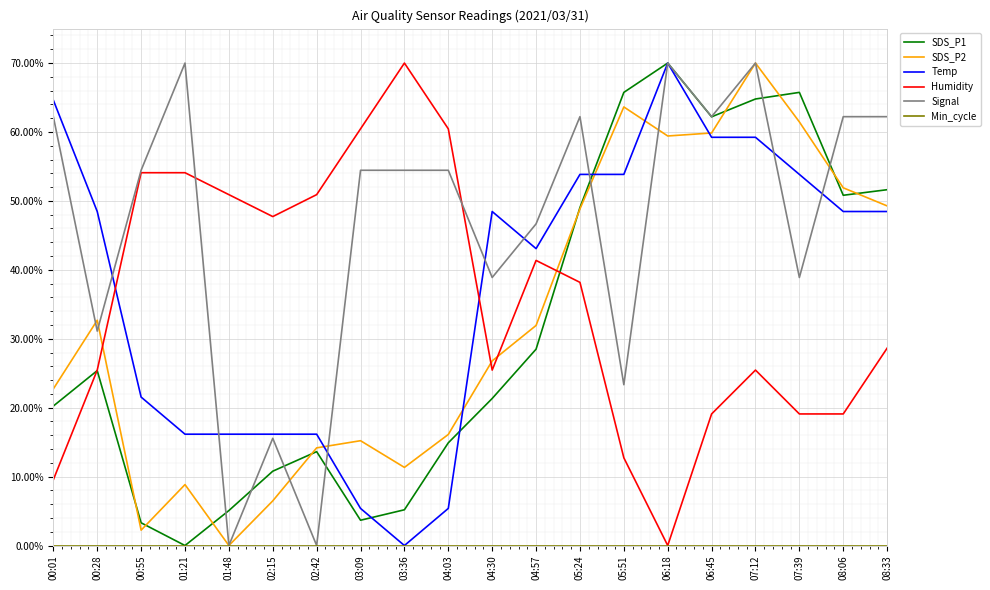

Between 04:03 and 08:33, which series saw the biggest shift?

Temp